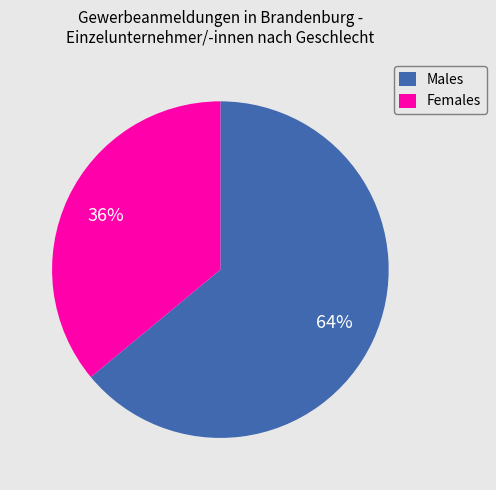

Between Females and Males, which is larger?

Males